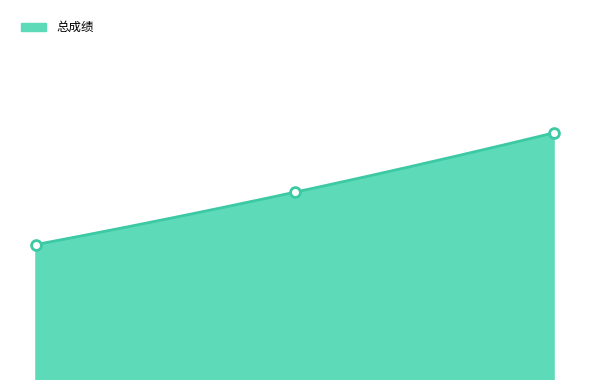

What is the change in value from 2 to 3?

+4.0